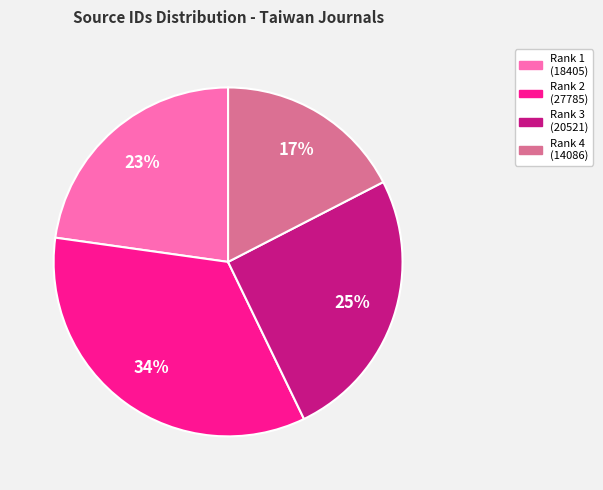

To the nearest percent, what is the difference between the largest and smallest slice percentages?

17%